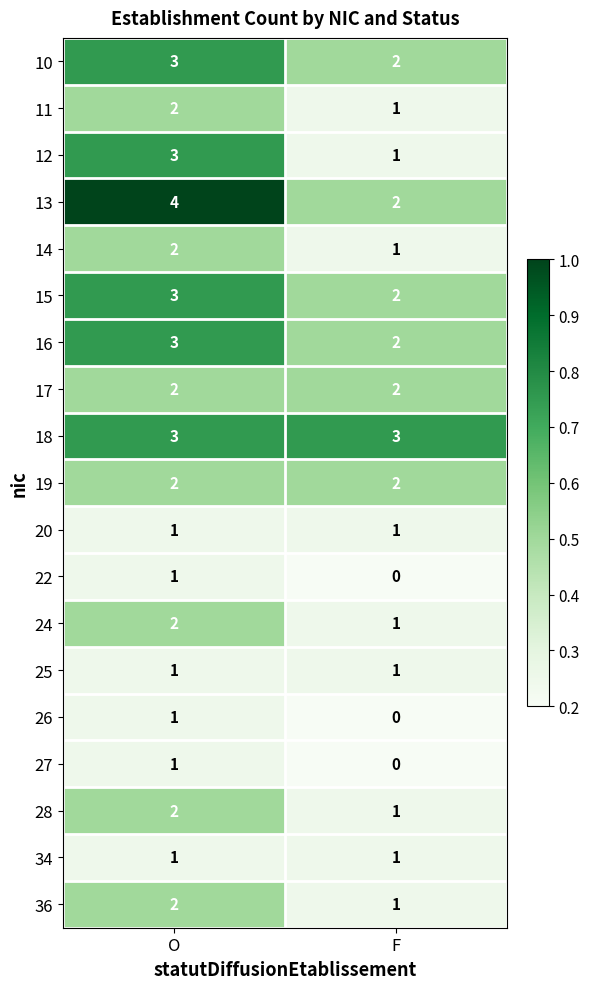

At which category does the chart reach its minimum across all series?

F